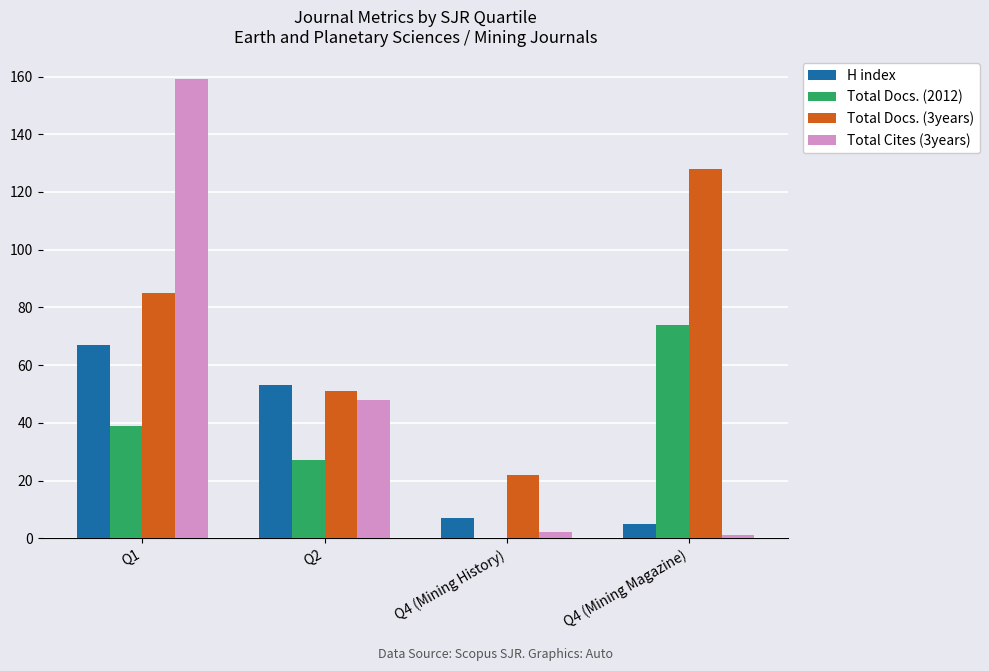

How many positive values does the Total Docs. (2012) series have?

3